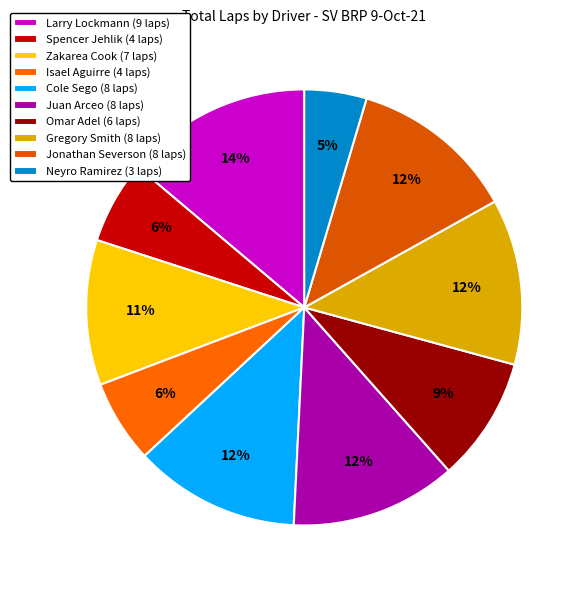

Which has a higher value, Neyro Ramirez or Juan Arceo?

Juan Arceo